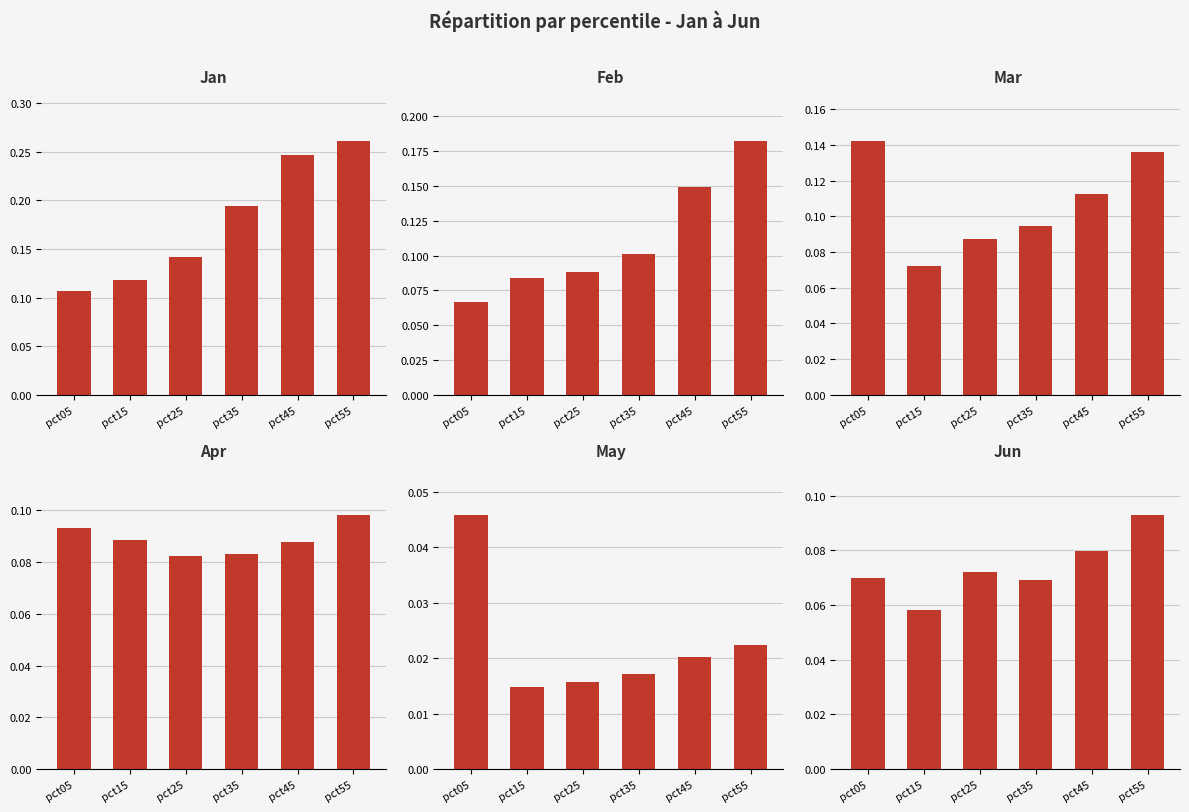

At which label is Jun closest to 0?

pct15